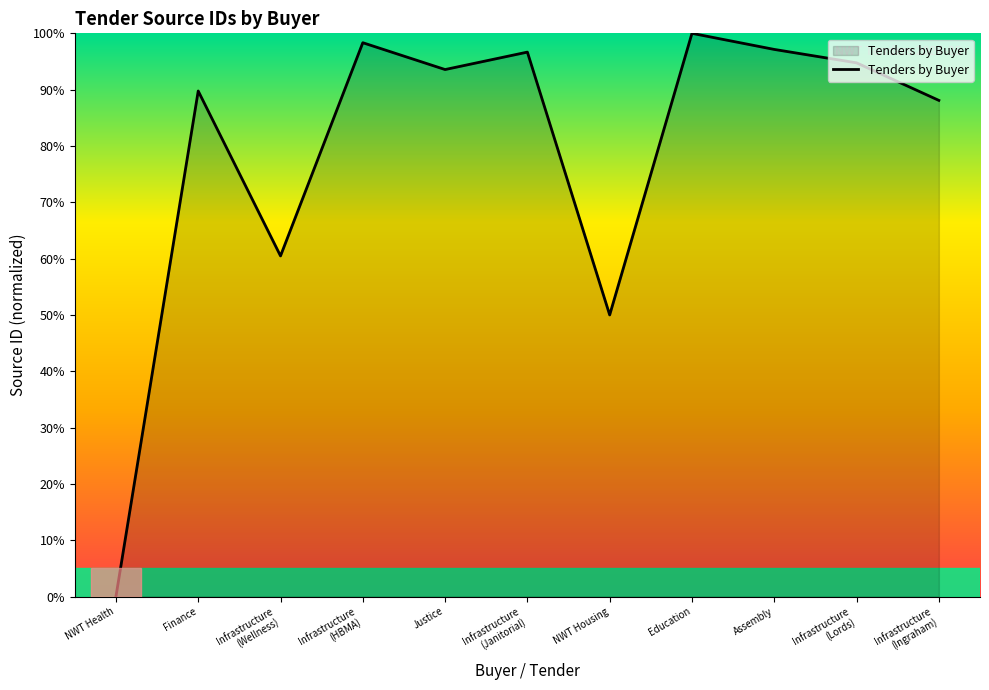

What value does the data have at Infrastructure
(Lords)?

94.8